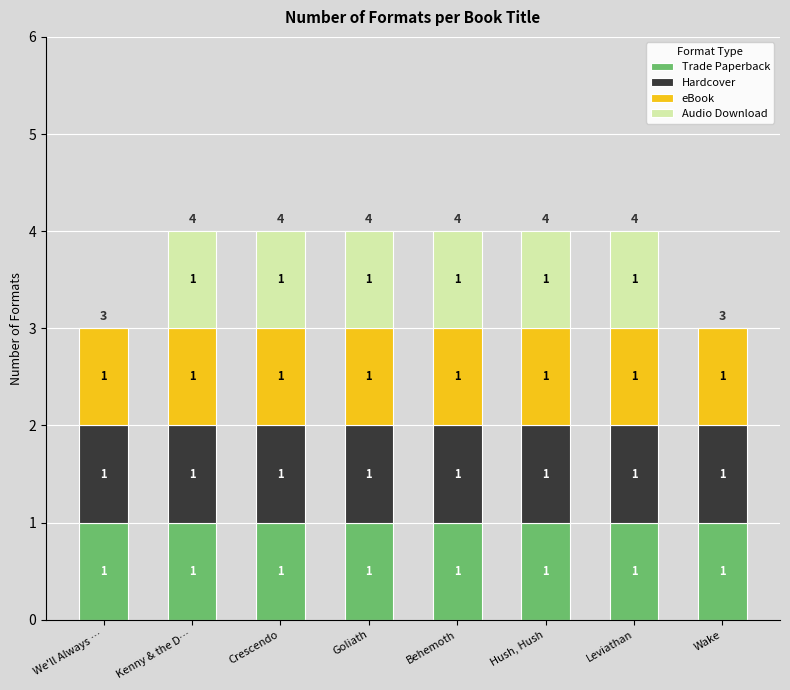

The Trade Paperback series shows 1 at Behemoth. True or false?

True